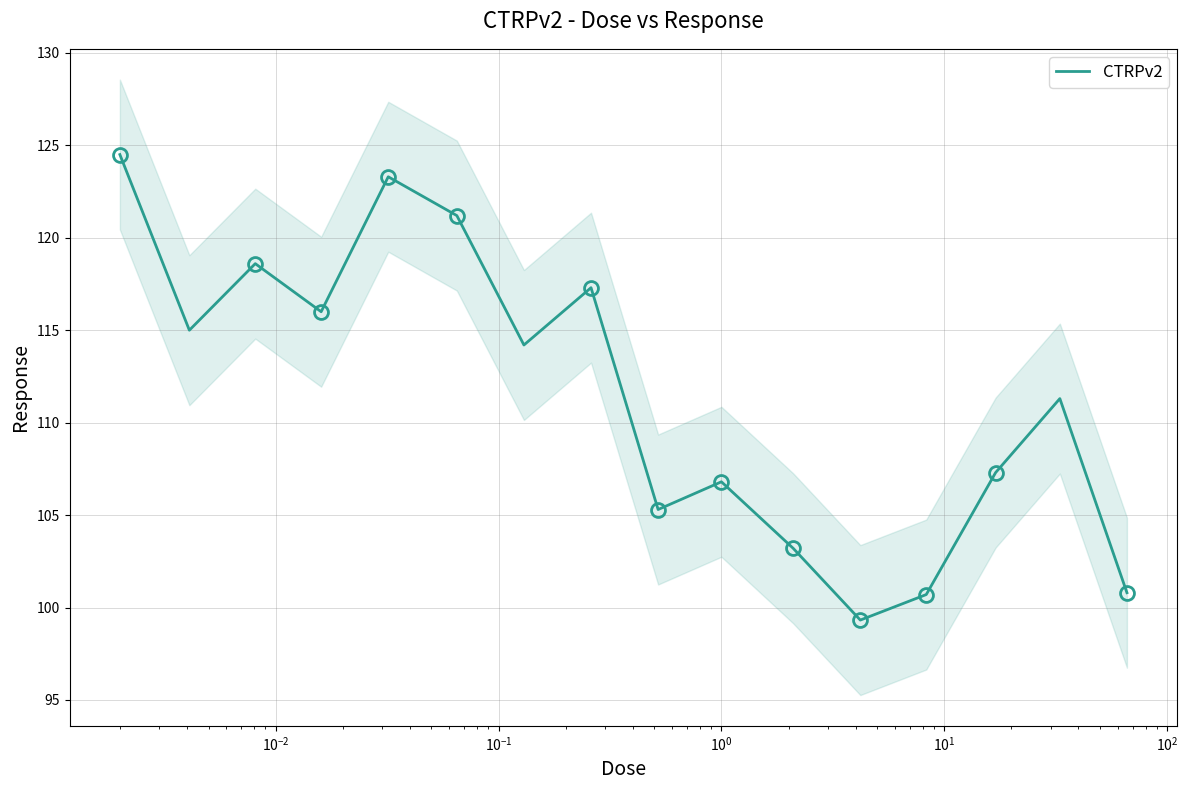

What is the highest value of the CTRPv2 series?

124.5